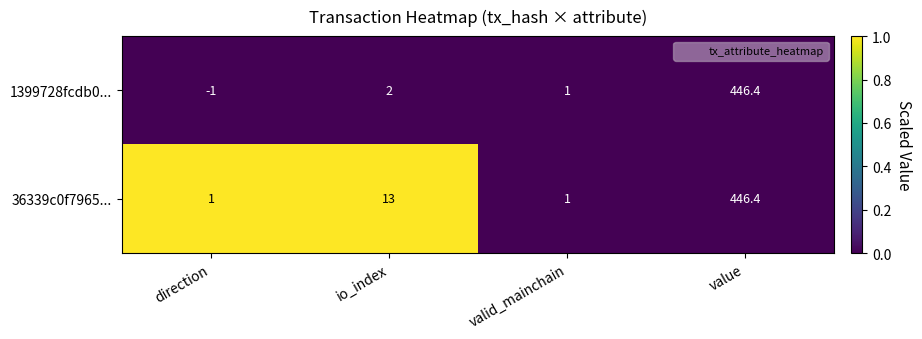

Reading left to right, transcribe all the data shown in this chart.

1399728fcdb0...: direction=-1.0	io_index=2.0	valid_mainchain=1.0	value=446.4
36339c0f7965...: direction=1.0	io_index=13.0	valid_mainchain=1.0	value=446.4